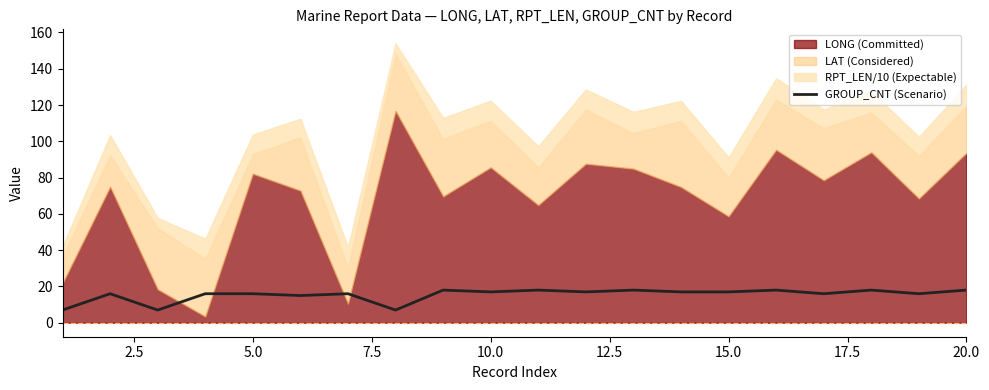

What is the lowest value of the GROUP_CNT (Scenario) series?

7